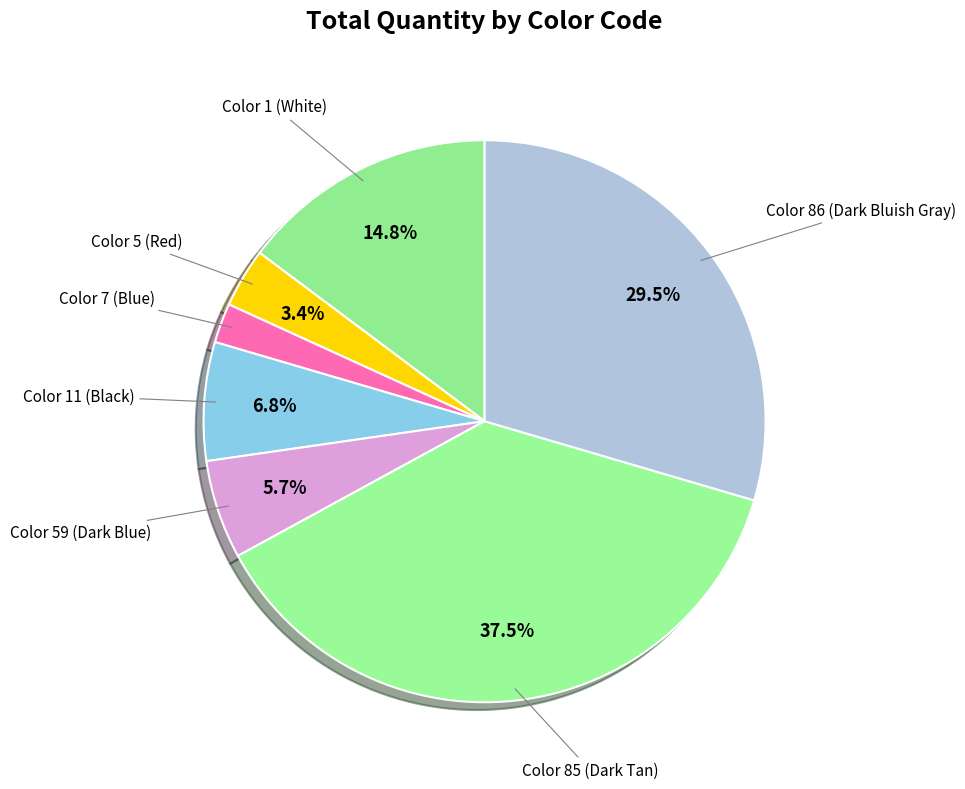

Rank the categories by value from lowest to highest.

Color 7 (Blue), Color 5 (Red), Color 59 (Dark Blue), Color 11 (Black), Color 1 (White), Color 86 (Dark Bluish Gray), Color 85 (Dark Tan)